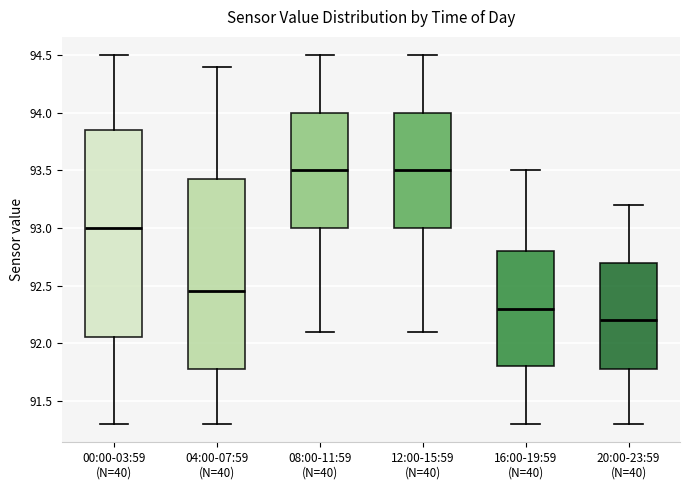

Reading left to right, read every box against the y-axis: the position of its median line, the range the box covers, and the ends of its whiskers. The values are not printed on the chart, so give them approximately, as read against the axis.

00:00-03:59 (N=40): median 93.00, box 92.05 to 93.85, whiskers 91.30 to 94.50
04:00-07:59 (N=40): median 92.45, box 91.80 to 93.45, whiskers 91.30 to 94.40
08:00-11:59 (N=40): median 93.50, box 93.00 to 94.00, whiskers 92.10 to 94.50
12:00-15:59 (N=40): median 93.50, box 93.00 to 94.00, whiskers 92.10 to 94.50
16:00-19:59 (N=40): median 92.30, box 91.80 to 92.80, whiskers 91.30 to 93.50
20:00-23:59 (N=40): median 92.20, box 91.80 to 92.70, whiskers 91.30 to 93.20